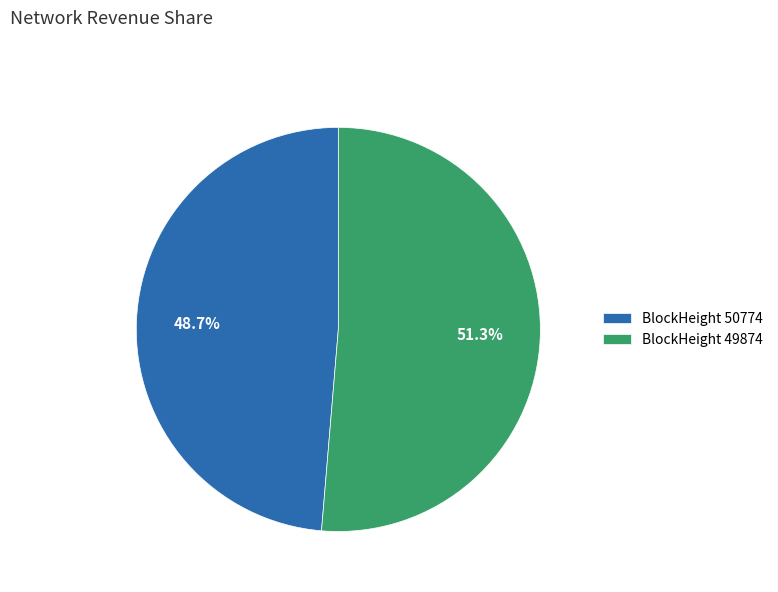

Which has a higher value, BlockHeight 50774 or BlockHeight 49874?

BlockHeight 49874